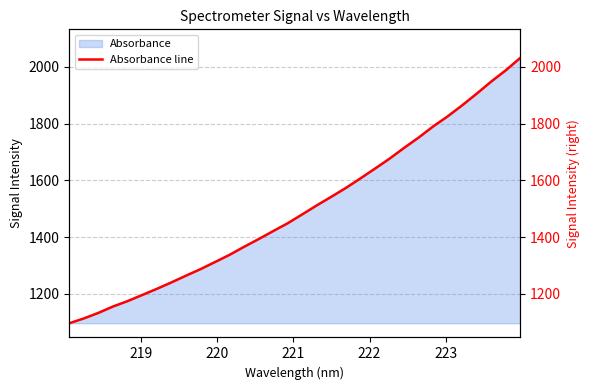

Count the number of data series in this chart.

1